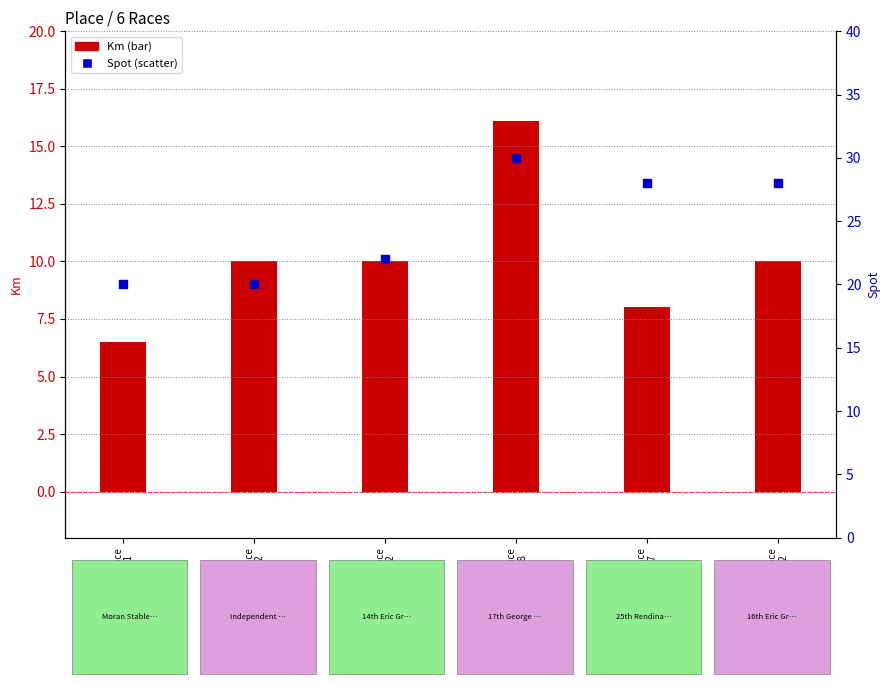

Which series has the largest Y range (max minus min)?

Spot